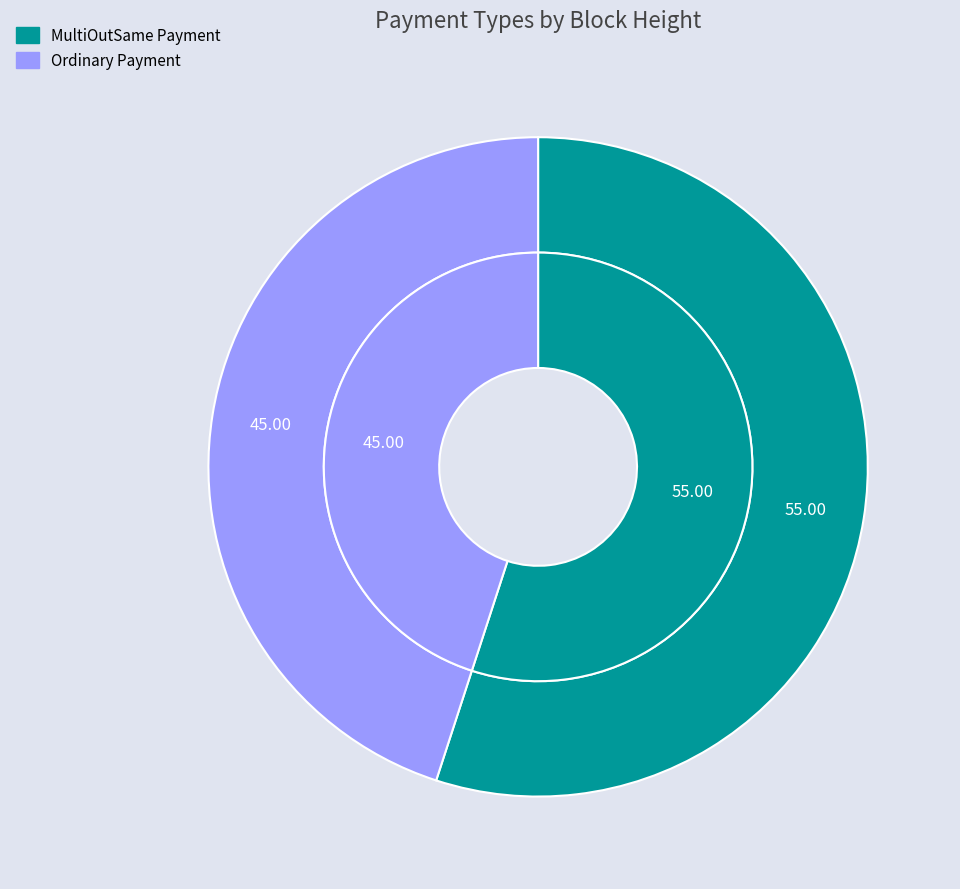

How much of the chart is everything except Ordinary Payment?

55.0%